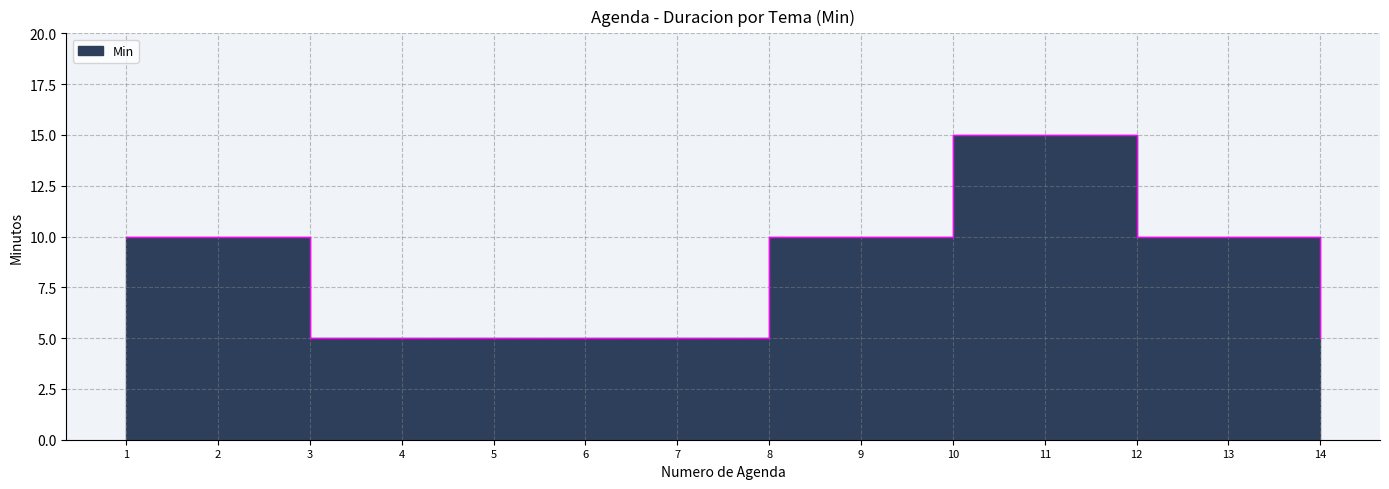

Which category has the lowest value across all series?

3